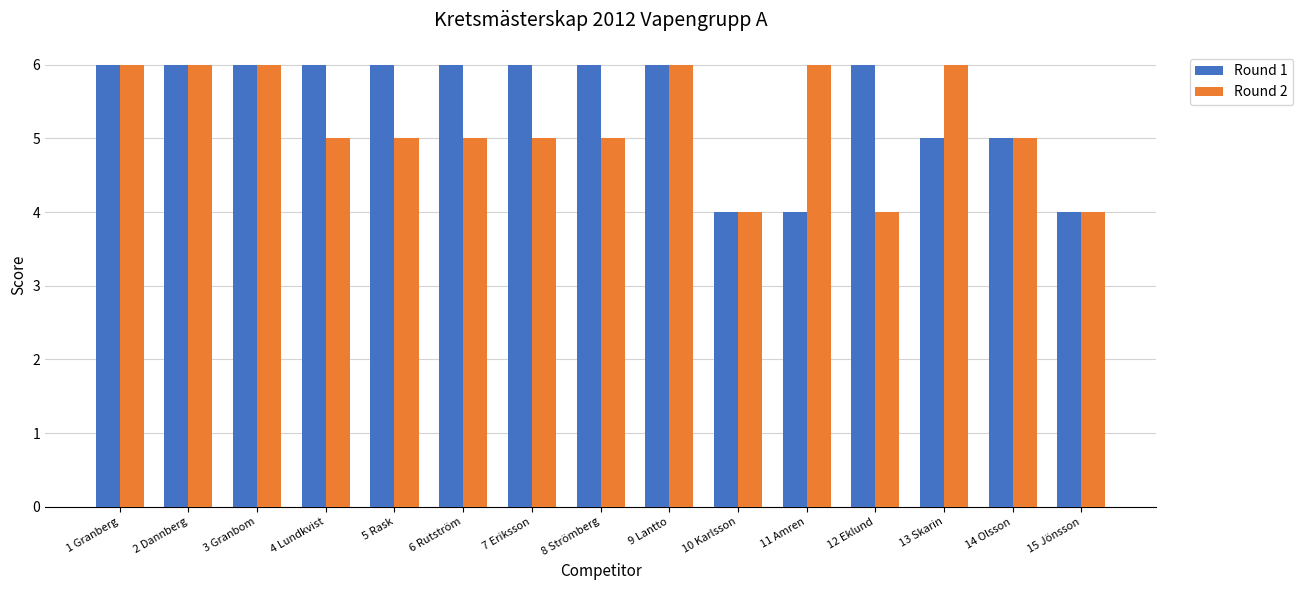

List the series in order of their overall mean, highest first.

Round 1, Round 2